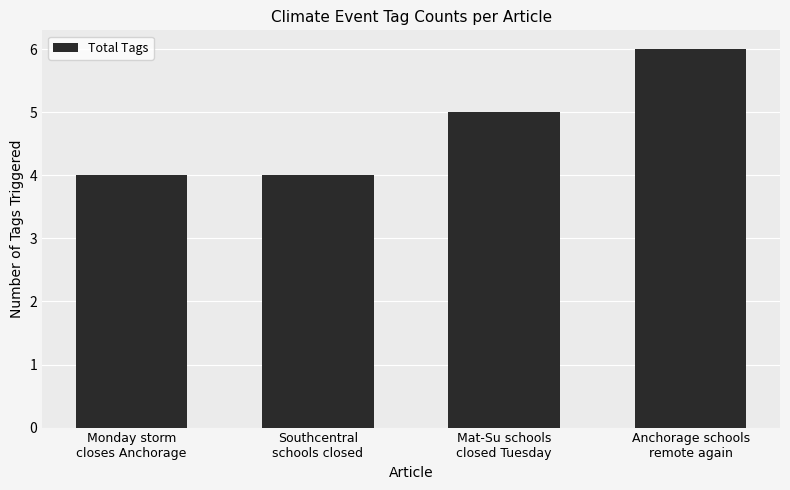

What position from the left is Mat-Su schools
closed Tuesday?

3